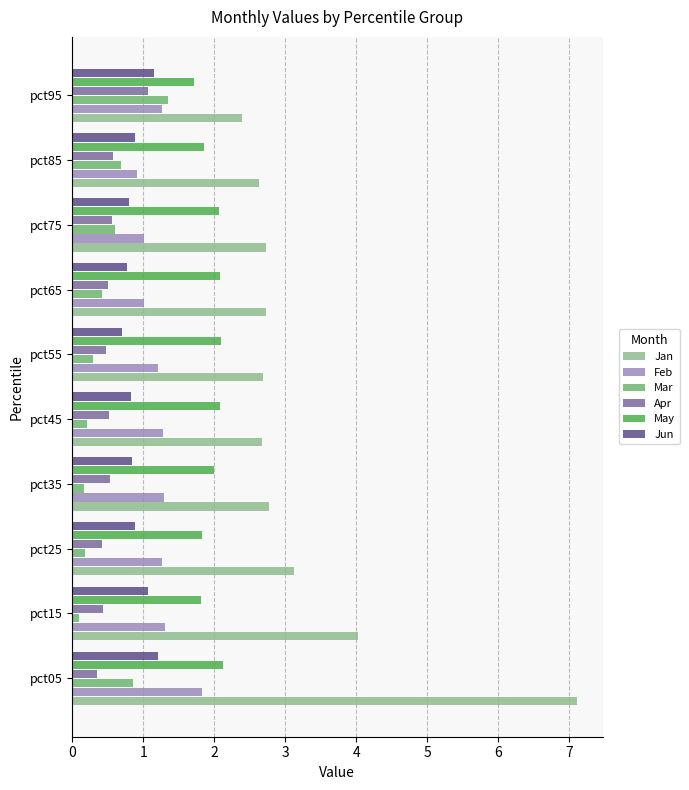

True or false: May has a value of 0.6 at pct55.

False